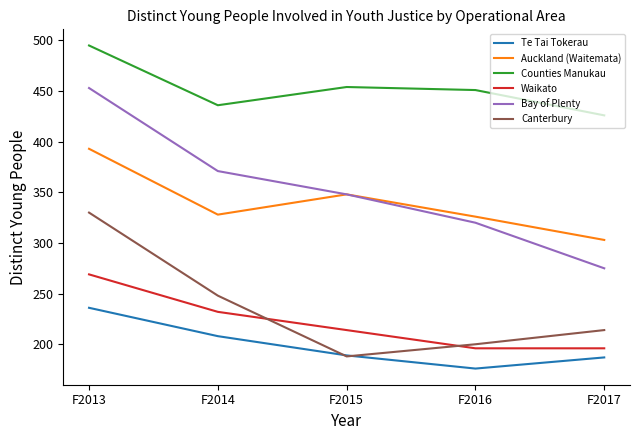

Is it true that Counties Manukau equals 426 at F2017?

True